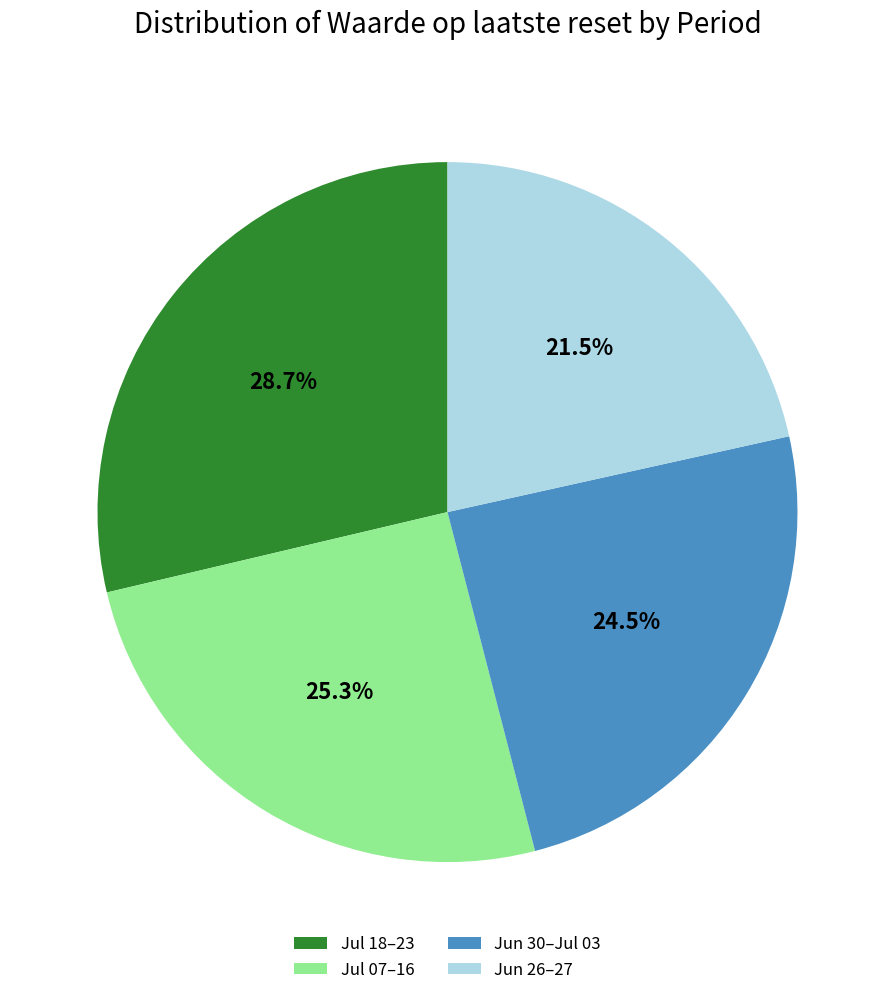

How many slices are in this pie chart?

4